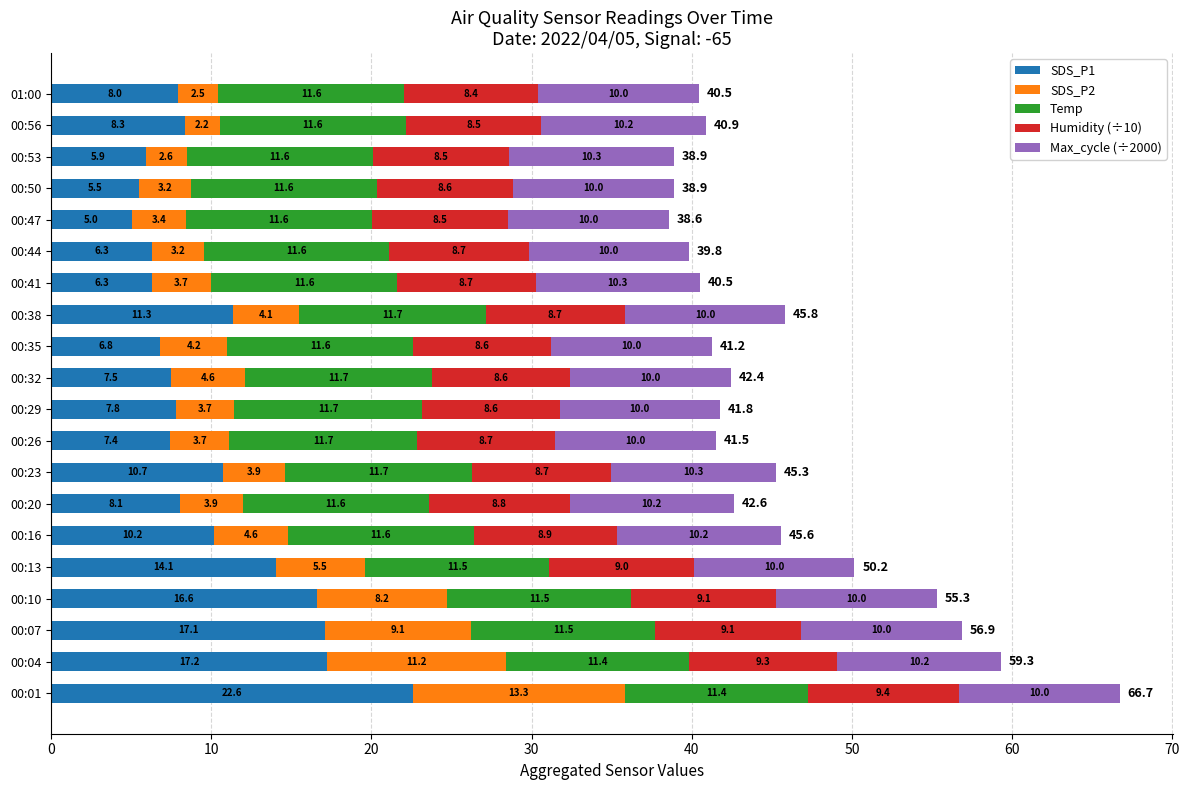

The SDS_P1 series shows 3.2 at 00:29. True or false?

False